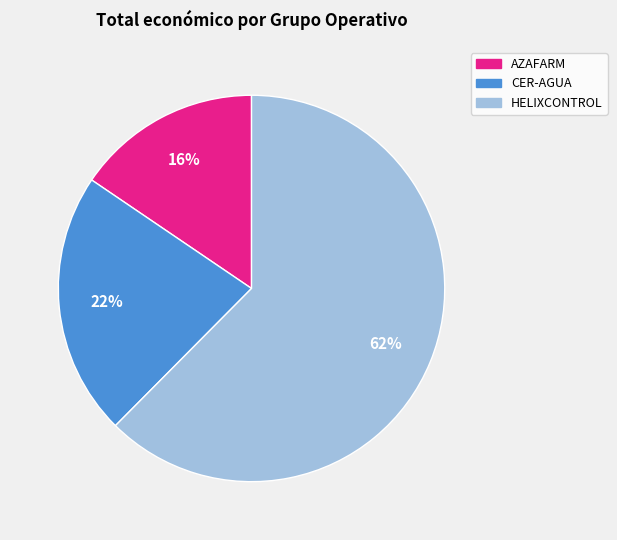

How many slices are in this pie chart?

3